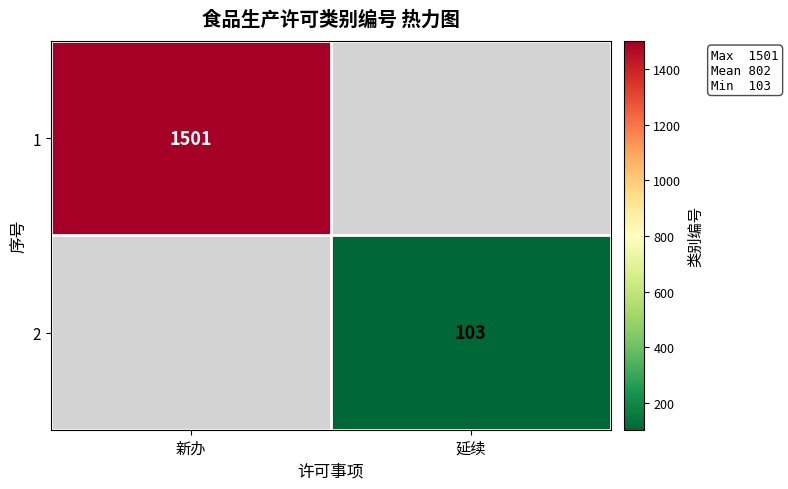

Is it true that 1 equals 2384.0 at 新办?

False